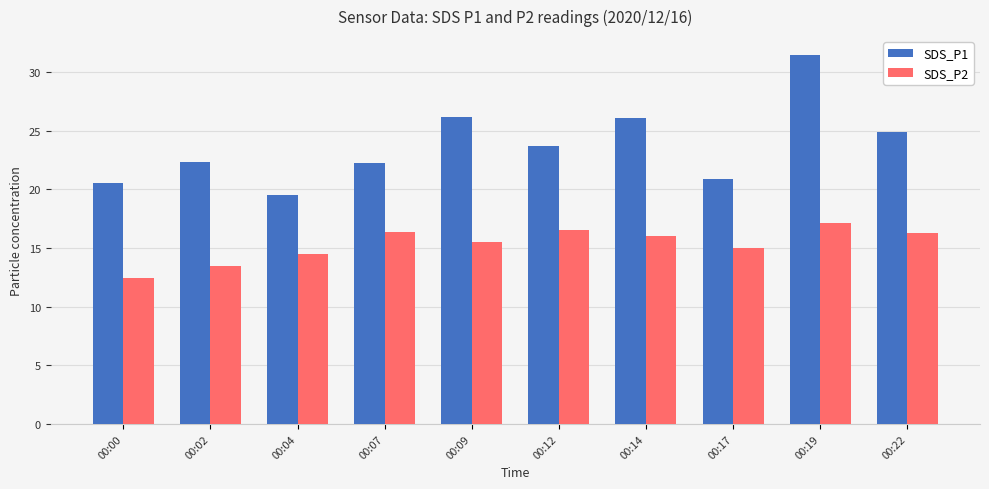

What is the value of the SDS_P1 bar at the 8th from the left?

20.9